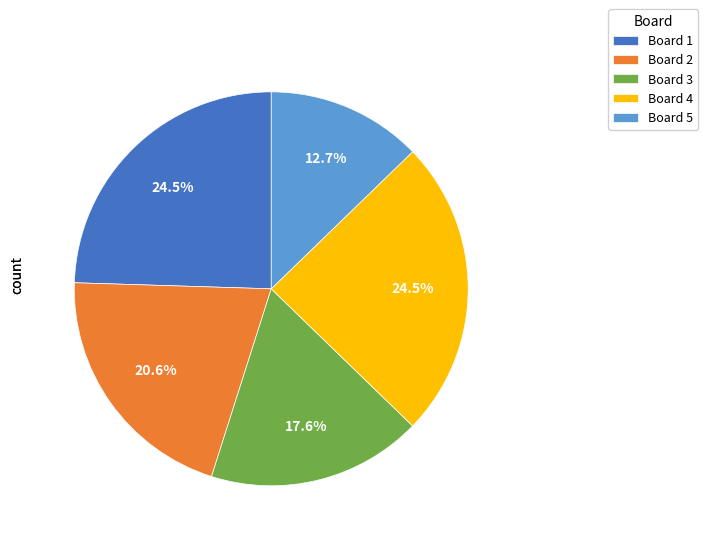

Is there a majority slice in this chart?

No